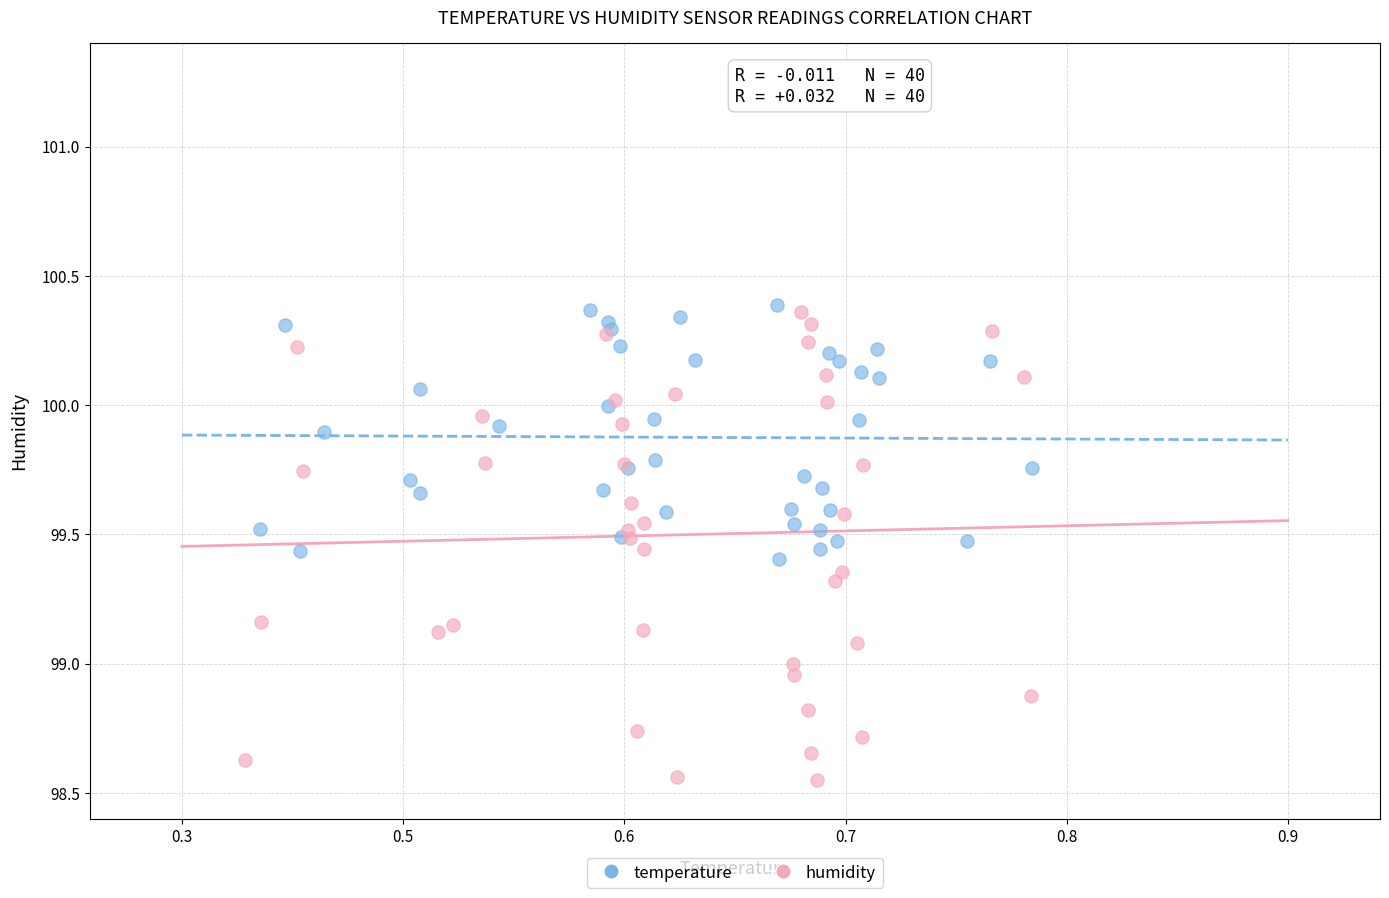

What are all the series names shown in the legend?

temperature, humidity